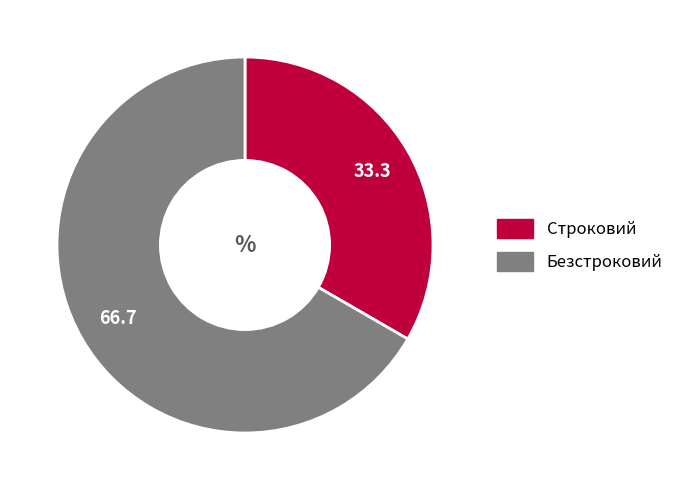

Is the sum of Строковий and Безстроковий greater than half?

Yes